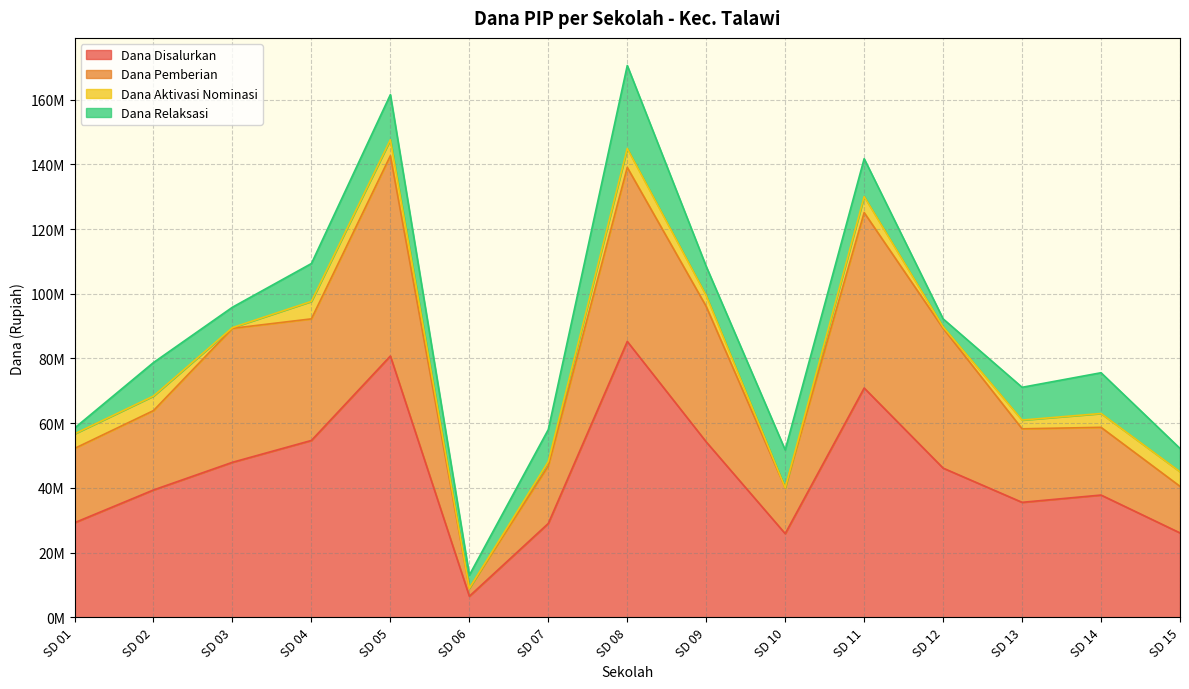

The value of Dana Disalurkan at SD 01 is 20166689. True or false?

False